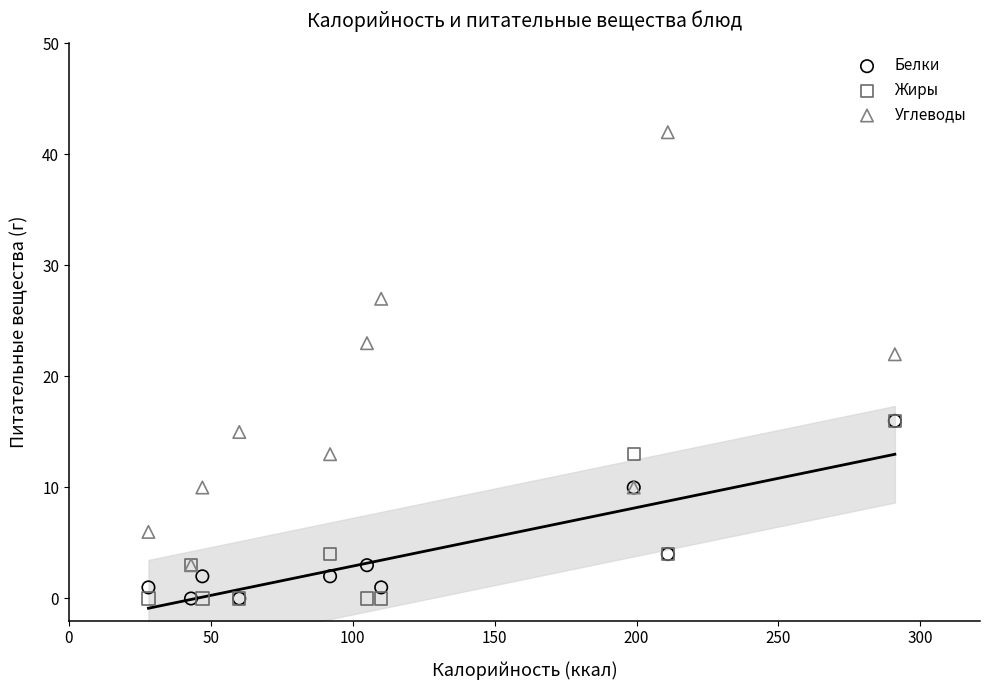

What are all the series names shown in the legend?

Белки, Жиры, Углеводы